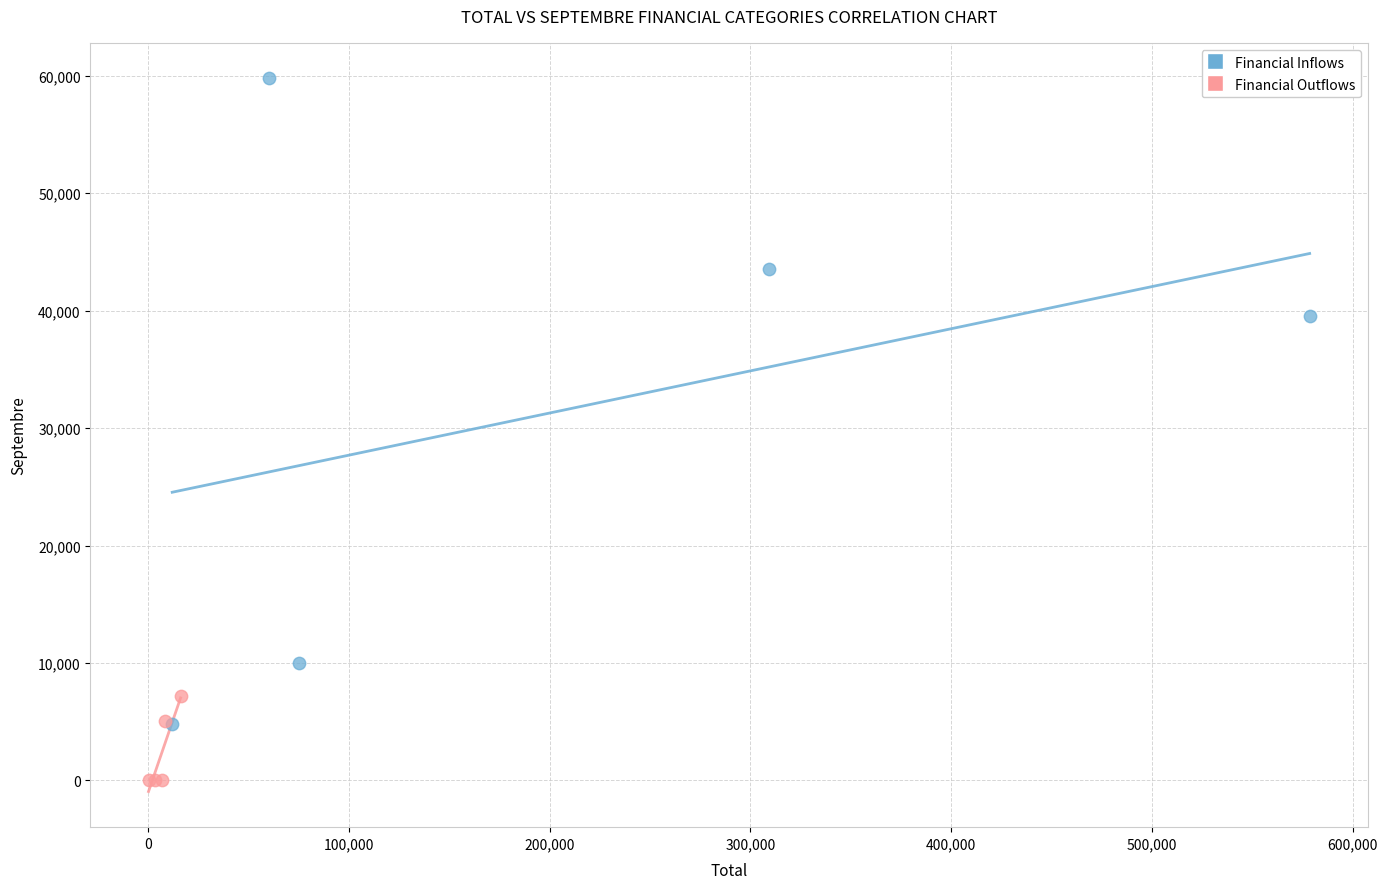

Which series contains the lowest Y value?

Financial Outflows